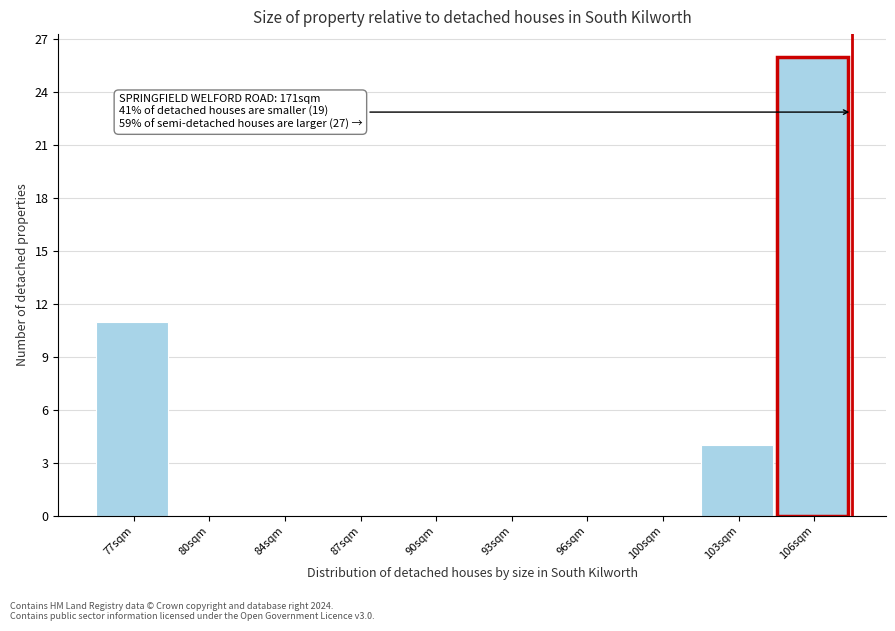

Reading left to right, extract all data points from this chart.

77sqm=11	80sqm=0	84sqm=0	87sqm=0	90sqm=0	93sqm=0	96sqm=0	100sqm=0	103sqm=4	106sqm=26